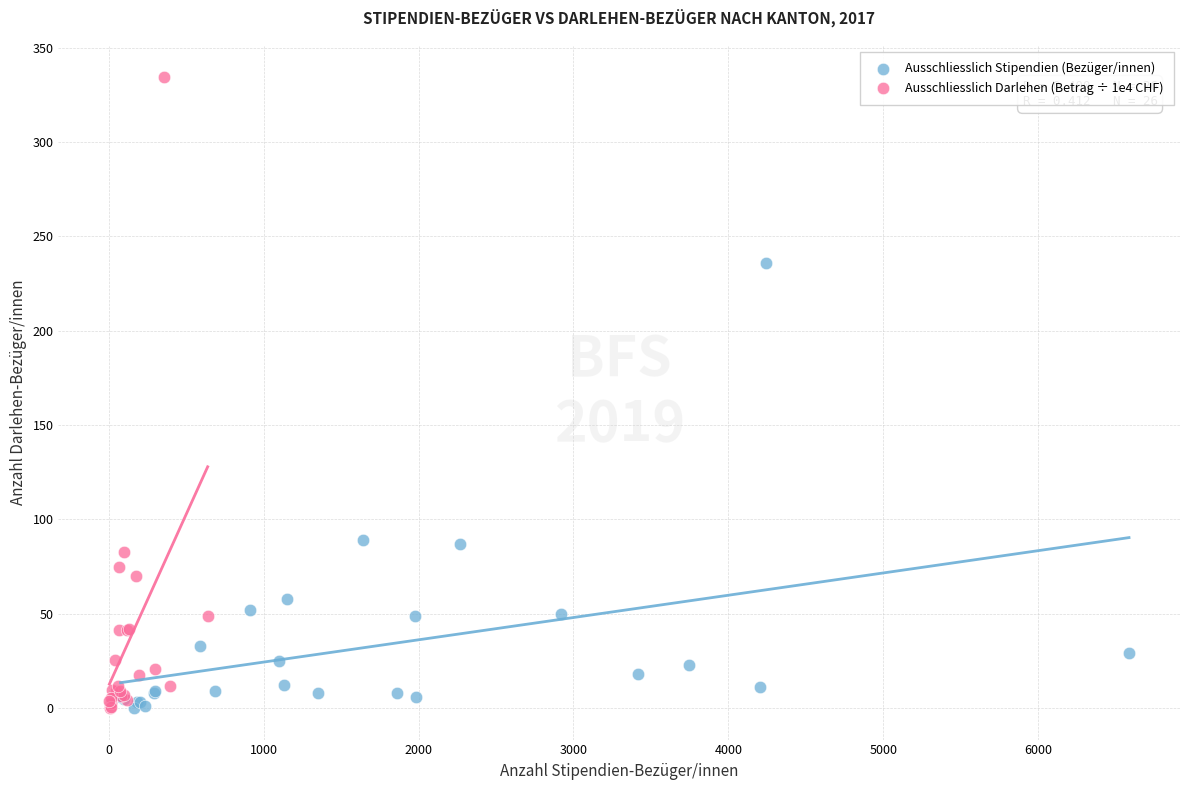

Which series has the largest Y range (max minus min)?

Ausschliesslich Darlehen (Betrag ÷ 1e4 CHF)